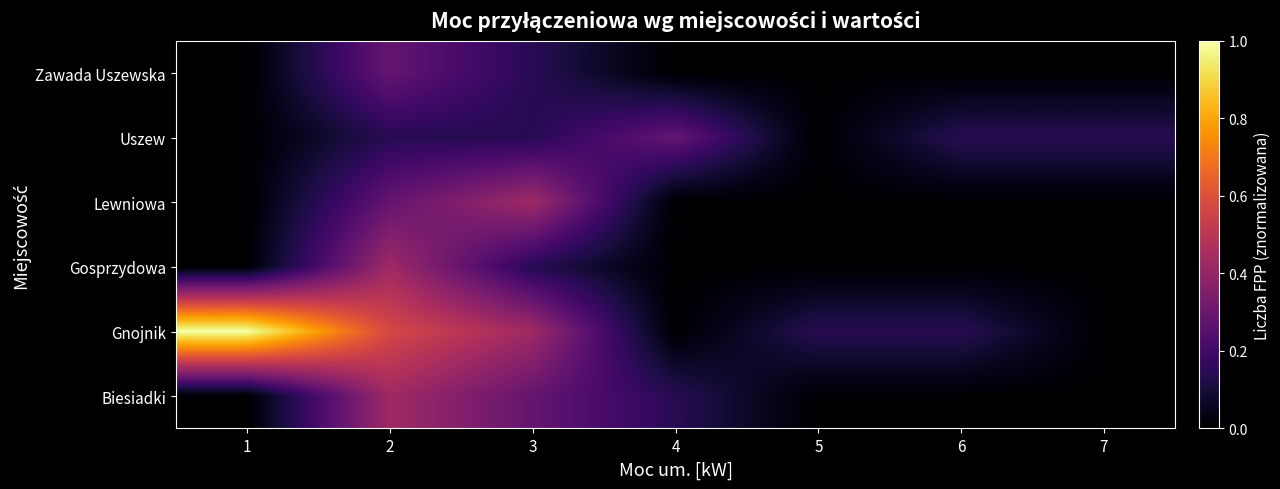

At which category is the sum across all series the highest?

2